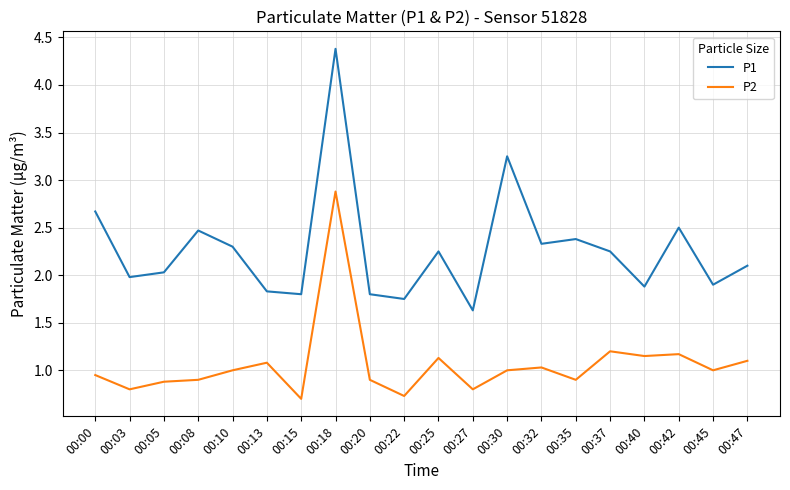

At 00:37, list the series in order from largest to smallest.

P1, P2